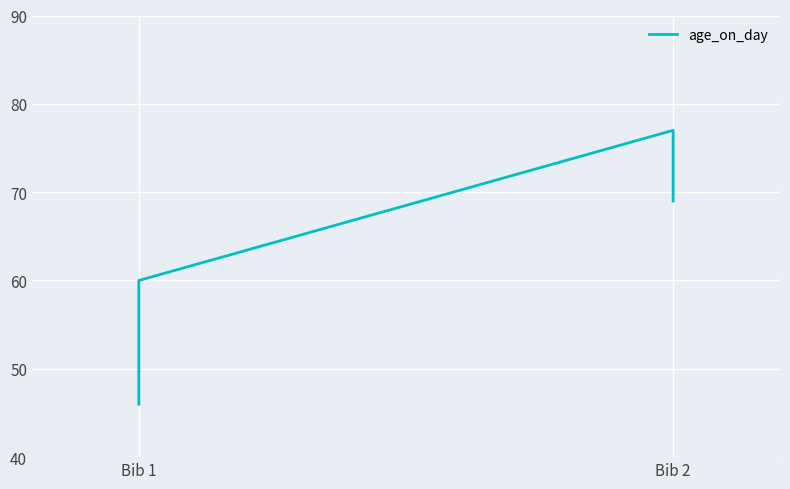

How many points are higher than both their immediate neighbors (excluding endpoints)?

1